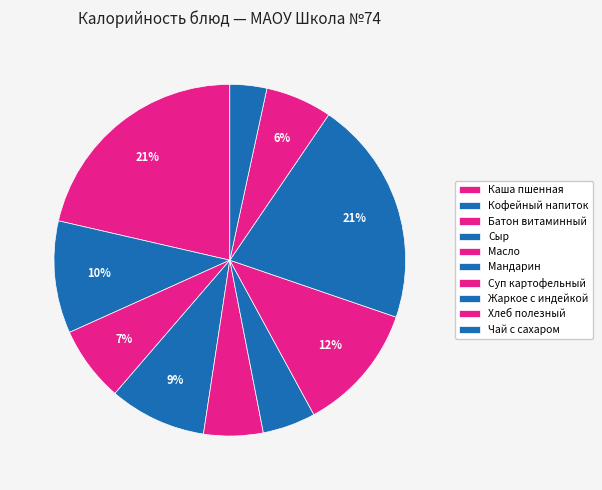

Does Кофейный напиток represent more than half of the total?

No